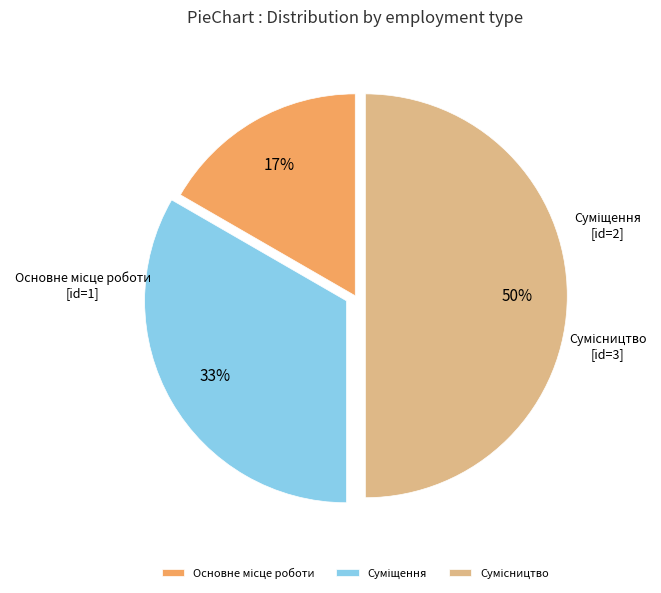

To the nearest percent, what is the difference between the largest and smallest slice percentages?

33%